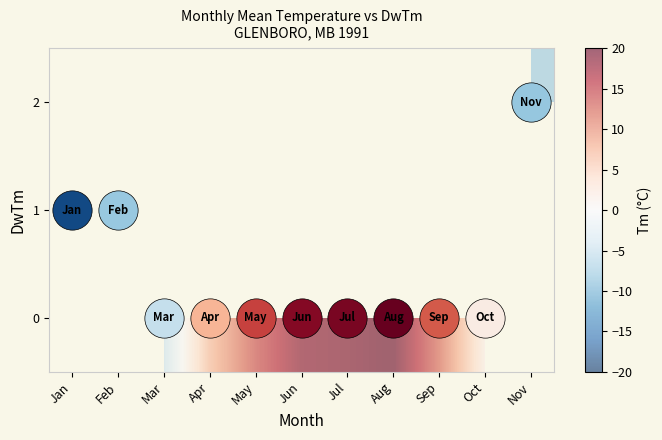

What is the smallest value displayed?

-18.1